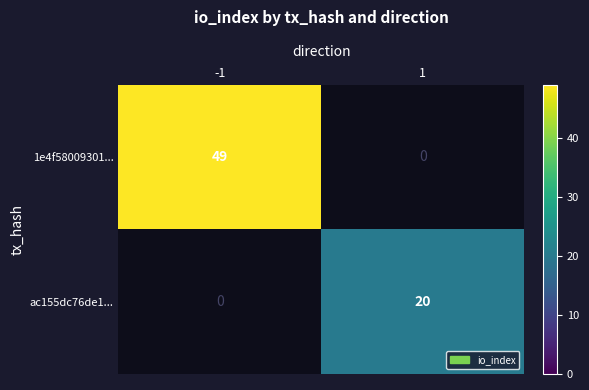

True or false: 1e4f58009301... has a value of 28.3 at -1.

False